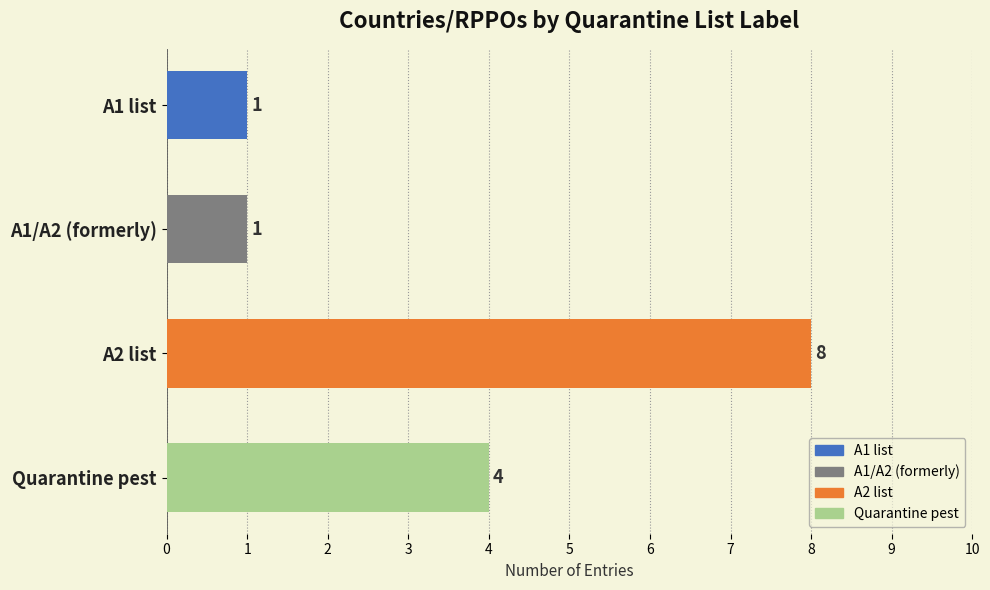

Are the bars grouped side by side (vs. stacked)?

No